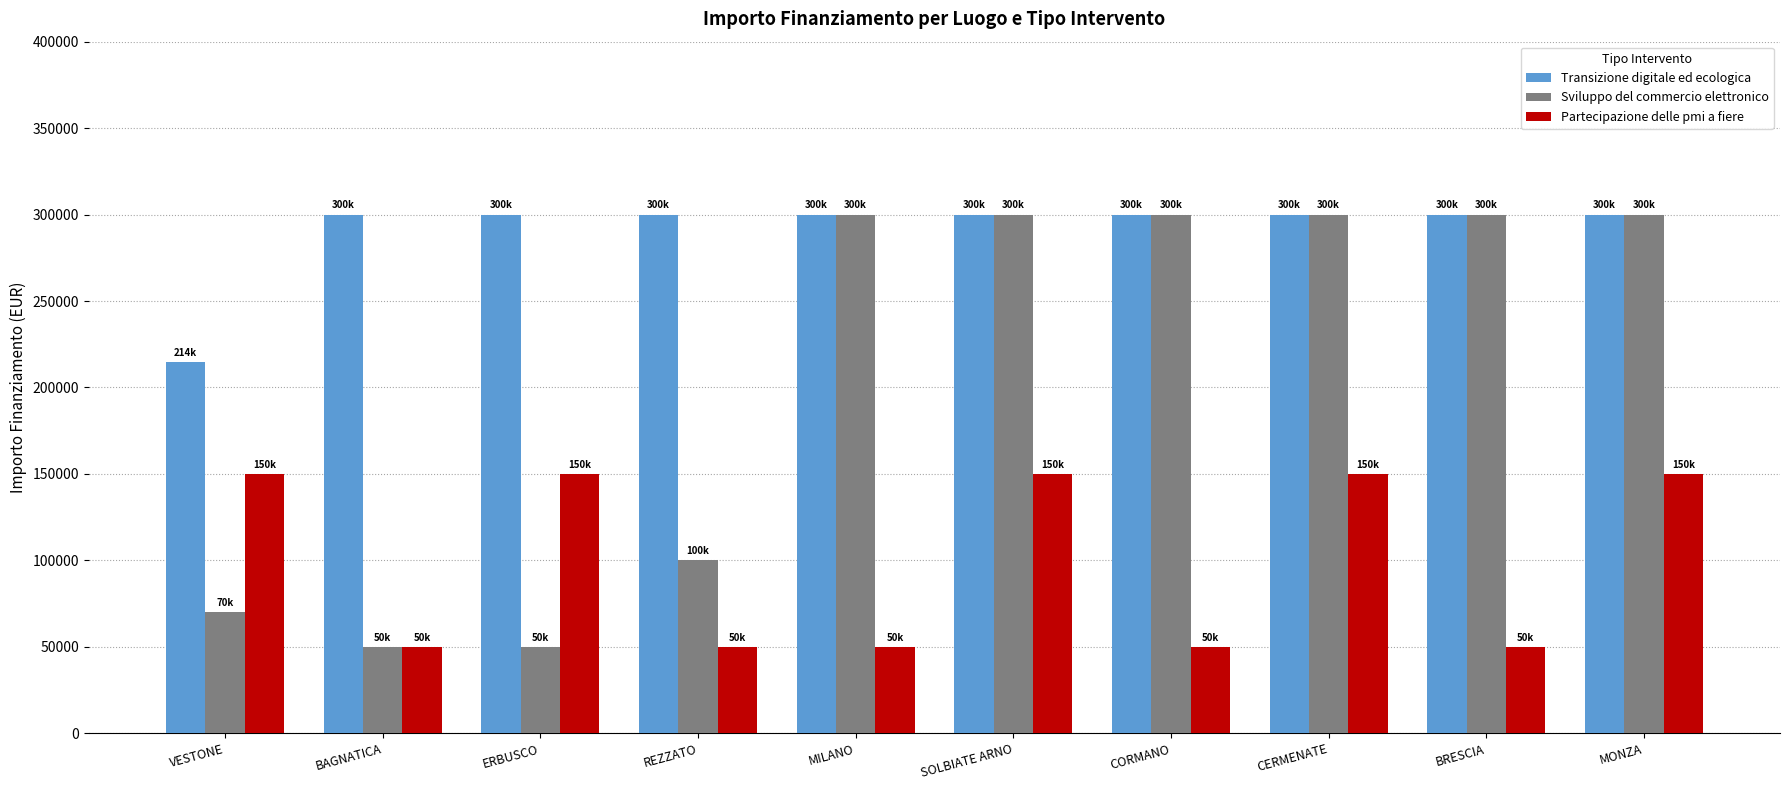

Is the value of Transizione digitale ed ecologica at VESTONE greater than the value of Sviluppo del commercio elettronico at SOLBIATE ARNO?

No